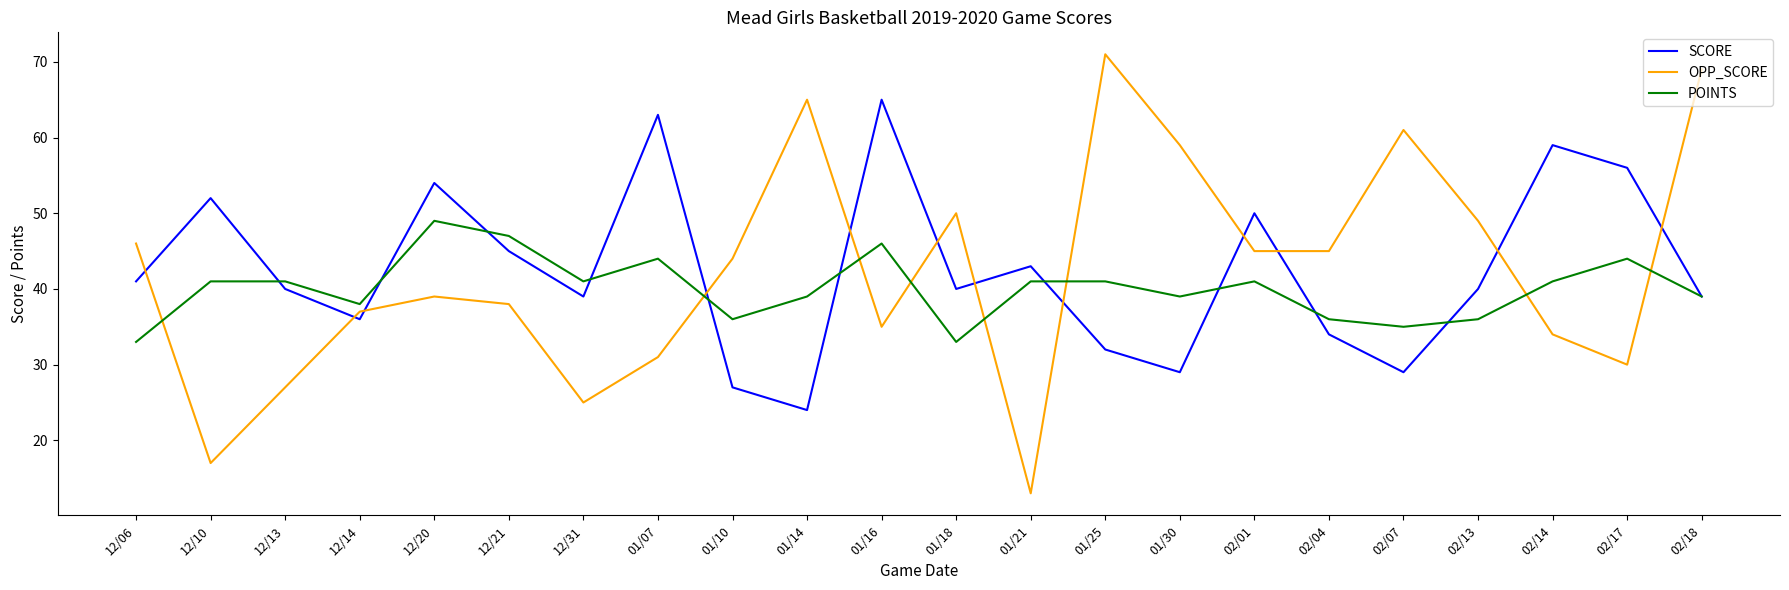

What position from the left is 01/14?

10